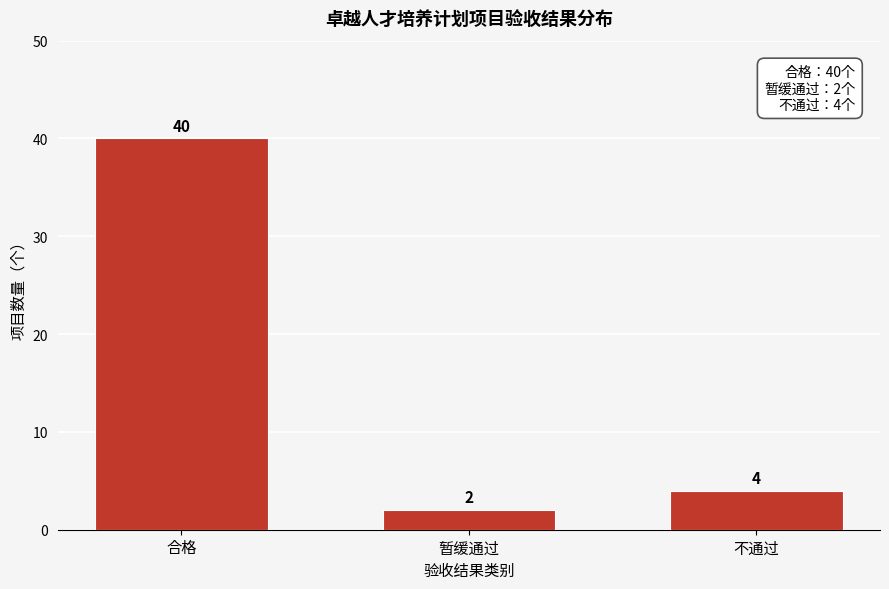

Reading left to right, list all the values displayed in this chart.

合格=40	暂缓通过=2	不通过=4